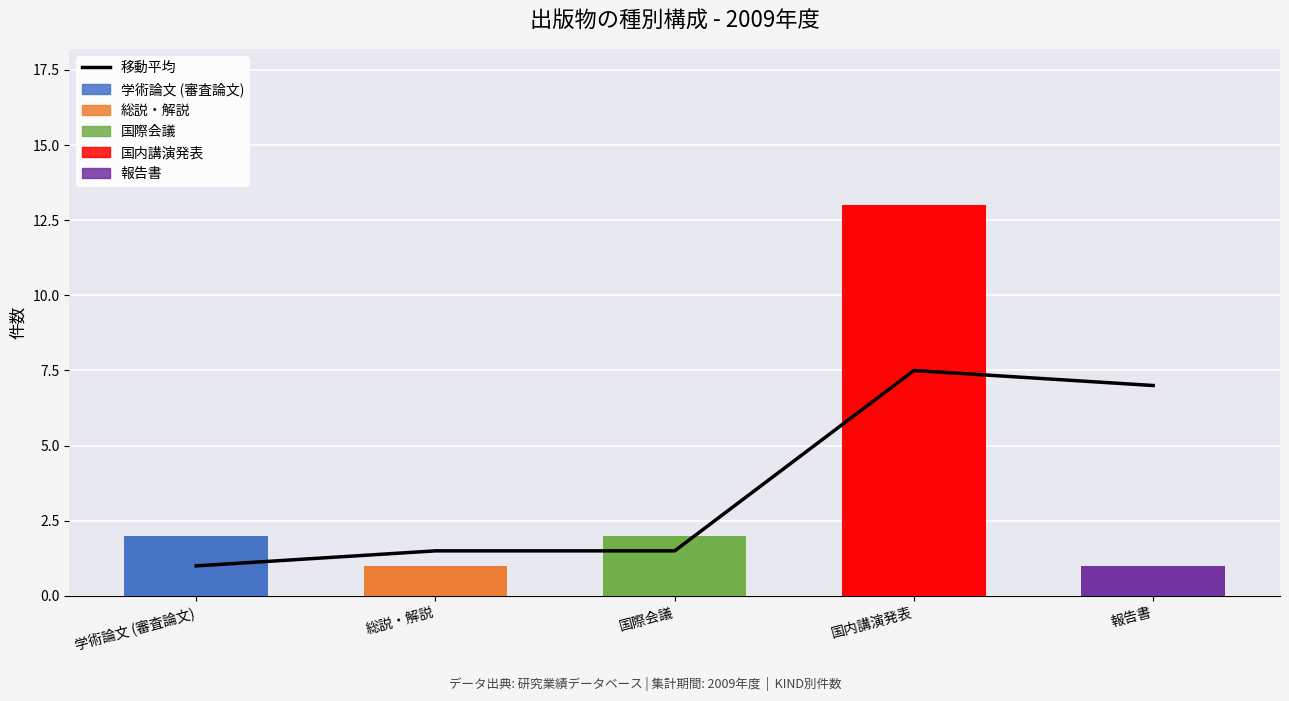

True or false: the data shows 10.3 at 国内講演発表.

False